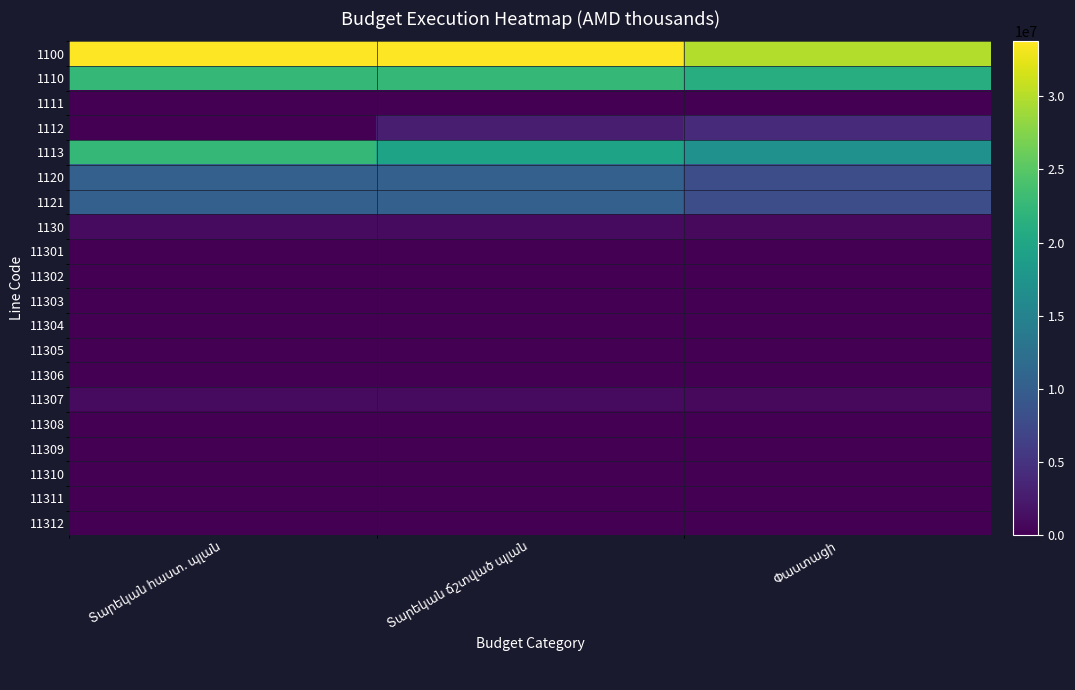

What is the difference between the highest and lowest values at Փաստացի?

29872436